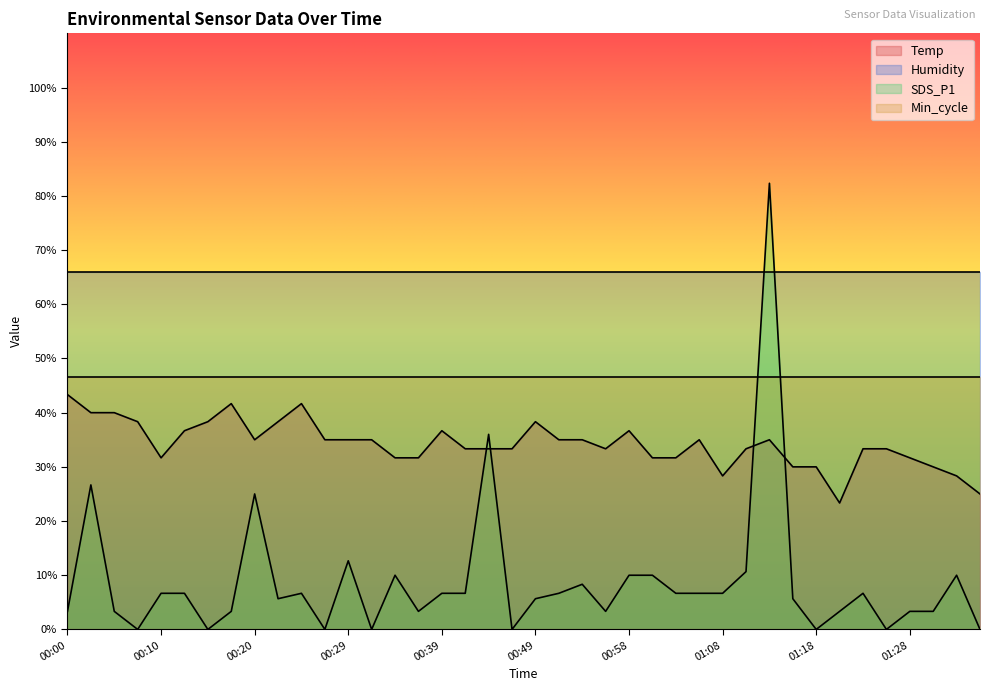

How many categories are shown in the chart?

40